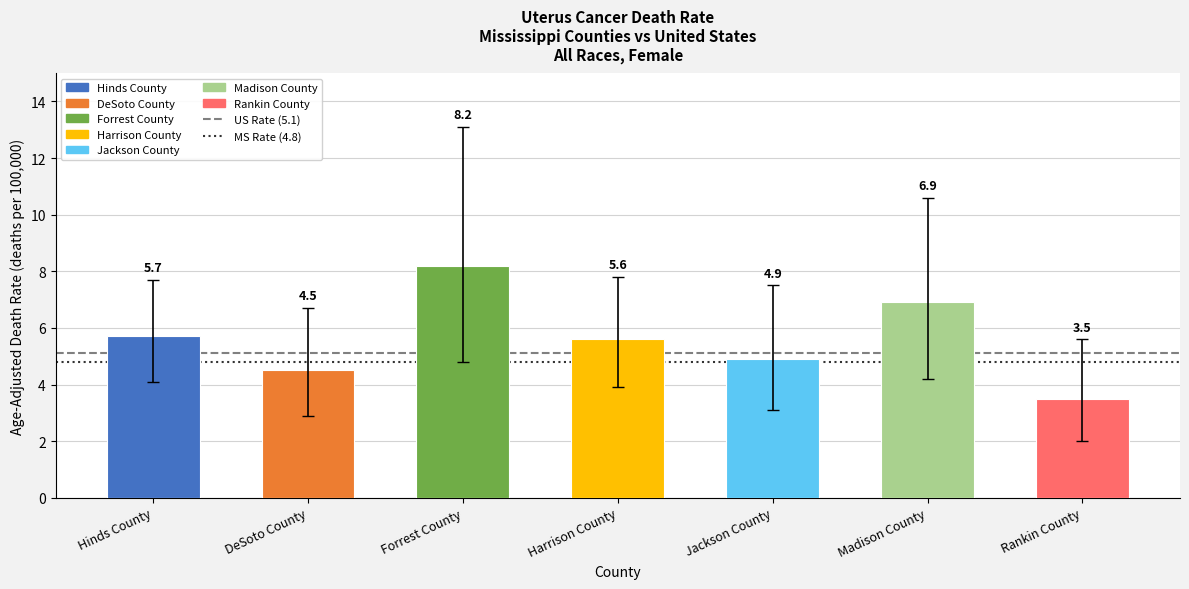

Reading left to right, transcribe all the data shown in this chart.

Hinds County=5.7	DeSoto County=4.5	Forrest County=8.2	Harrison County=5.6	Jackson County=4.9	Madison County=6.9	Rankin County=3.5